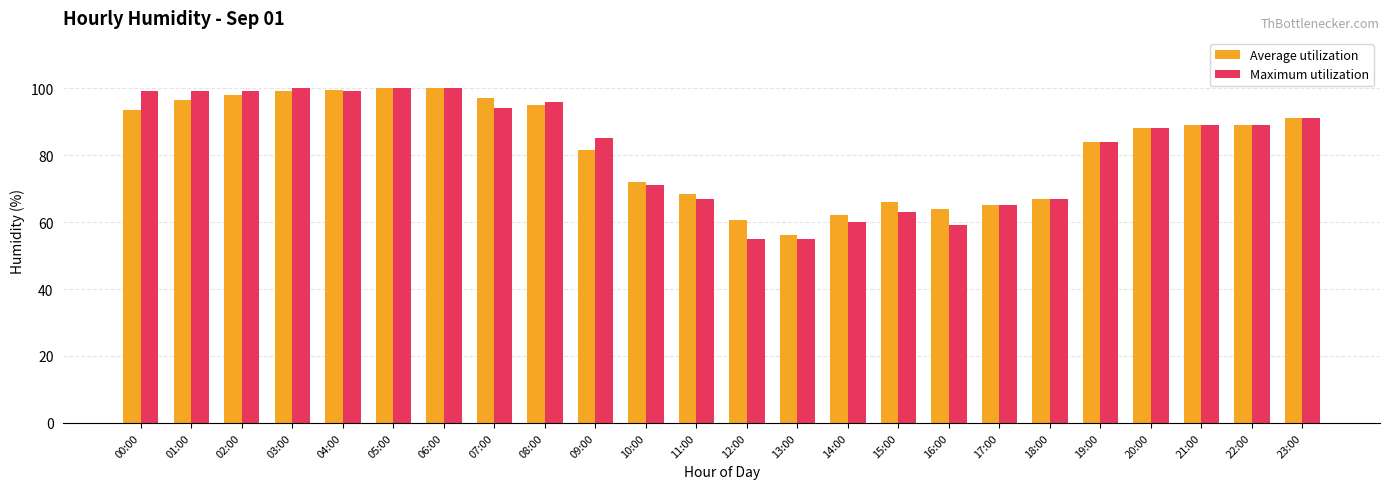

Reading right to left, what are all the values shown in this chart?

Average utilization: 23:00=91.0	22:00=89.0	21:00=89.0	20:00=88.0	19:00=84.0	18:00=67.0	17:00=65.0	16:00=64.0	15:00=66.0	14:00=62.0	13:00=56.0	12:00=60.5	11:00=68.5	10:00=72.0	09:00=81.5	08:00=95.0	07:00=97.0	06:00=100.0	05:00=100.0	04:00=99.5	03:00=99.0	02:00=98.0	01:00=96.5	00:00=93.5
Maximum utilization: 23:00=91.0	22:00=89.0	21:00=89.0	20:00=88.0	19:00=84.0	18:00=67.0	17:00=65.0	16:00=59.0	15:00=63.0	14:00=60.0	13:00=55.0	12:00=55.0	11:00=67.0	10:00=71.0	09:00=85.0	08:00=96.0	07:00=94.0	06:00=100.0	05:00=100.0	04:00=99.0	03:00=100.0	02:00=99.0	01:00=99.0	00:00=99.0